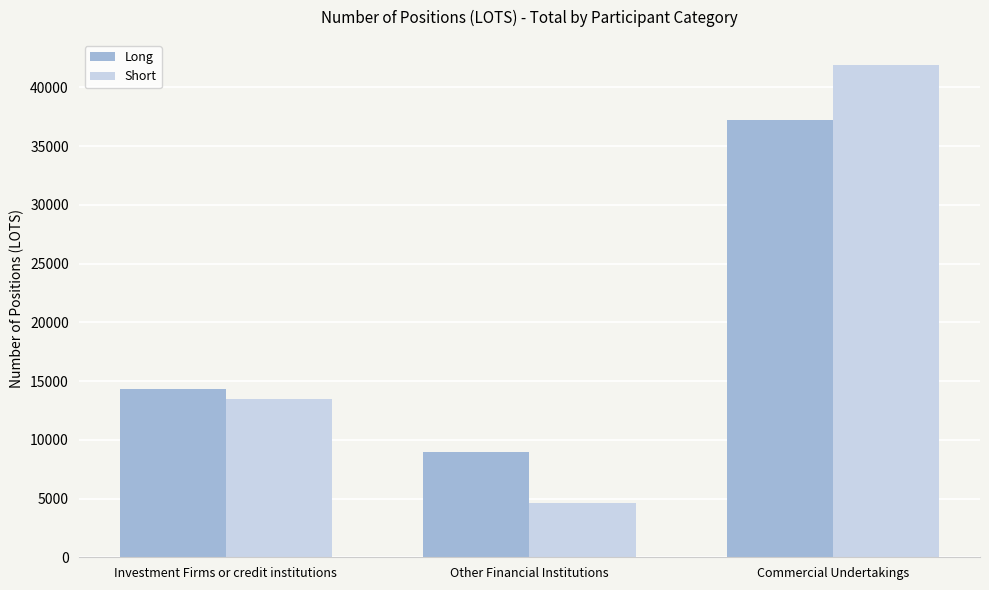

Count the number of data series in this chart.

2